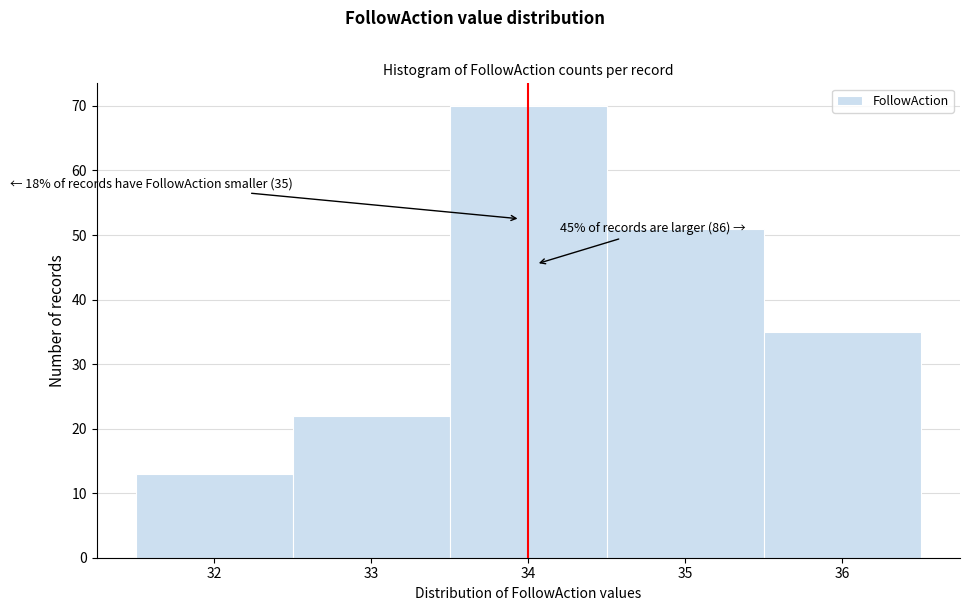

Which range on the x-axis has the tallest bar?

33.5 to 34.5